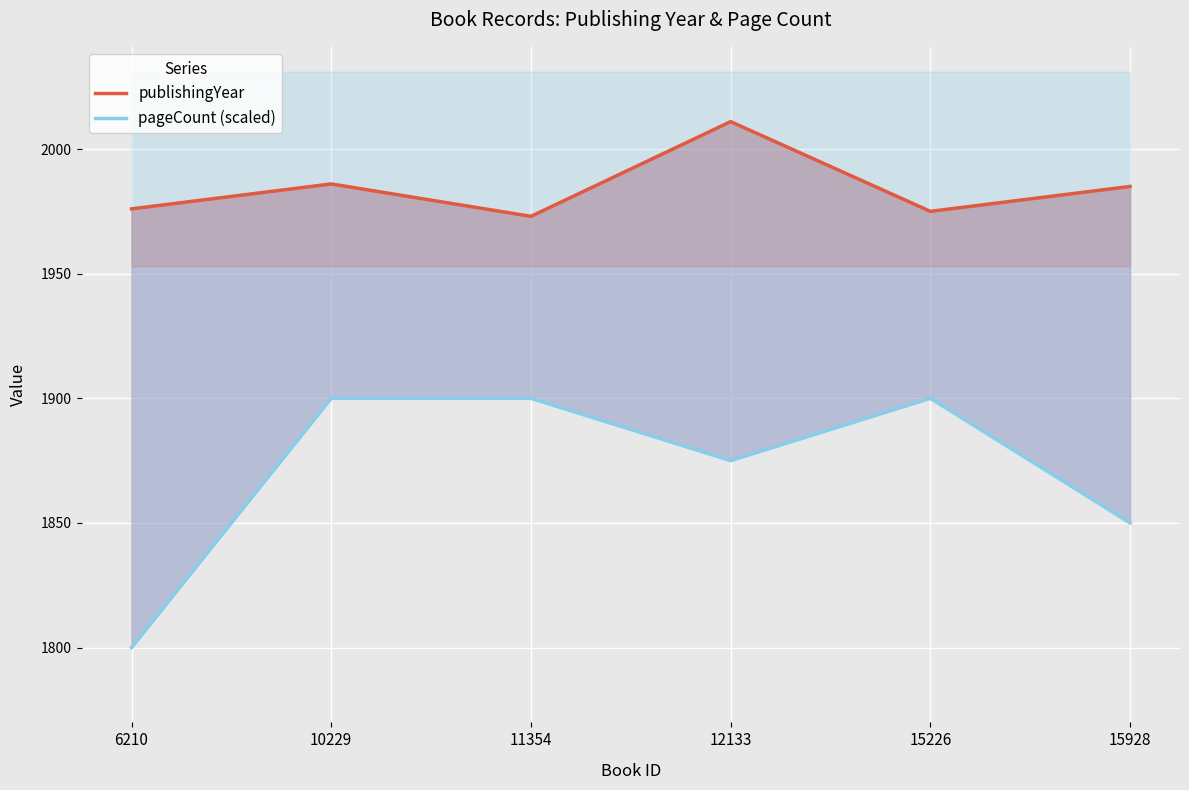

Is the value of publishingYear at 15226 greater than the value of pageCount (scaled) at 15226?

Yes